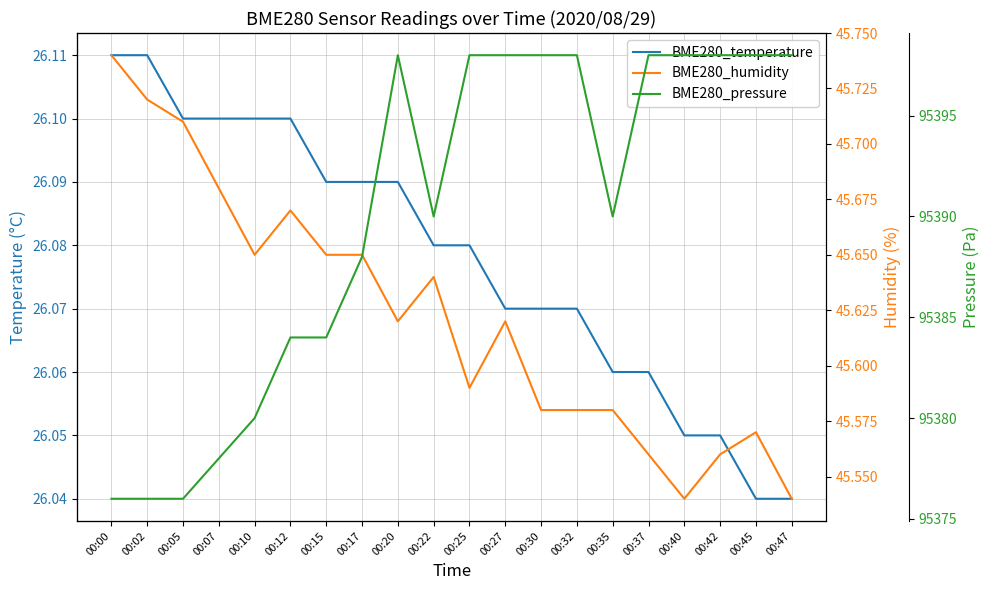

Reading right to left, transcribe all the data shown in this chart.

BME280_temperature: 26.0	26.0	26.1	26.1	26.1	26.1	26.1	26.1	26.1	26.1	26.1	26.1	26.1	26.1	26.1	26.1	26.1	26.1	26.1	26.1
BME280_humidity: 45.5	45.6	45.6	45.5	45.6	45.6	45.6	45.6	45.6	45.6	45.6	45.6	45.6	45.6	45.7	45.6	45.7	45.7	45.7	45.7
BME280_pressure: 95398.0	95398.0	95398.0	95398.0	95398.0	95390.0	95398.0	95398.0	95398.0	95398.0	95390.0	95398.0	95388.0	95384.0	95384.0	95380.0	95378.0	95376.0	95376.0	95376.0